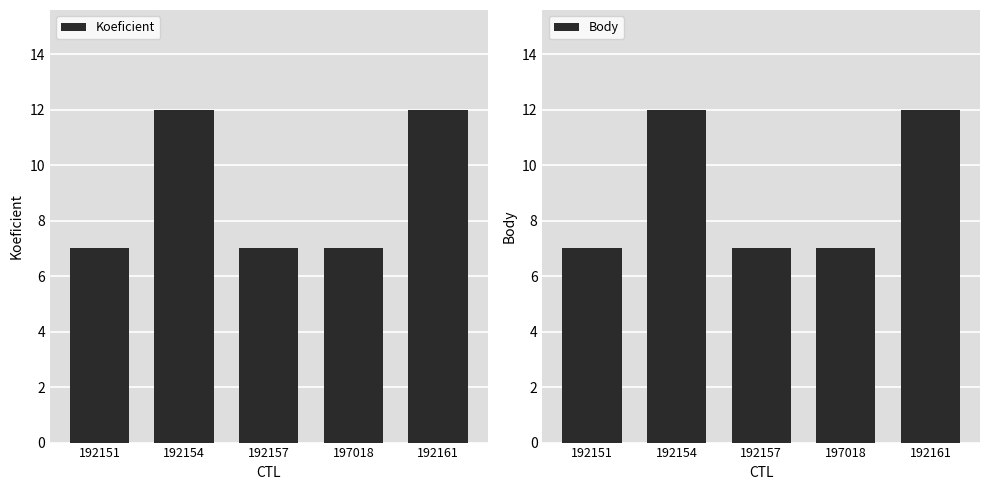

At 192157, list the series in order from smallest to largest.

Koeficient, Body